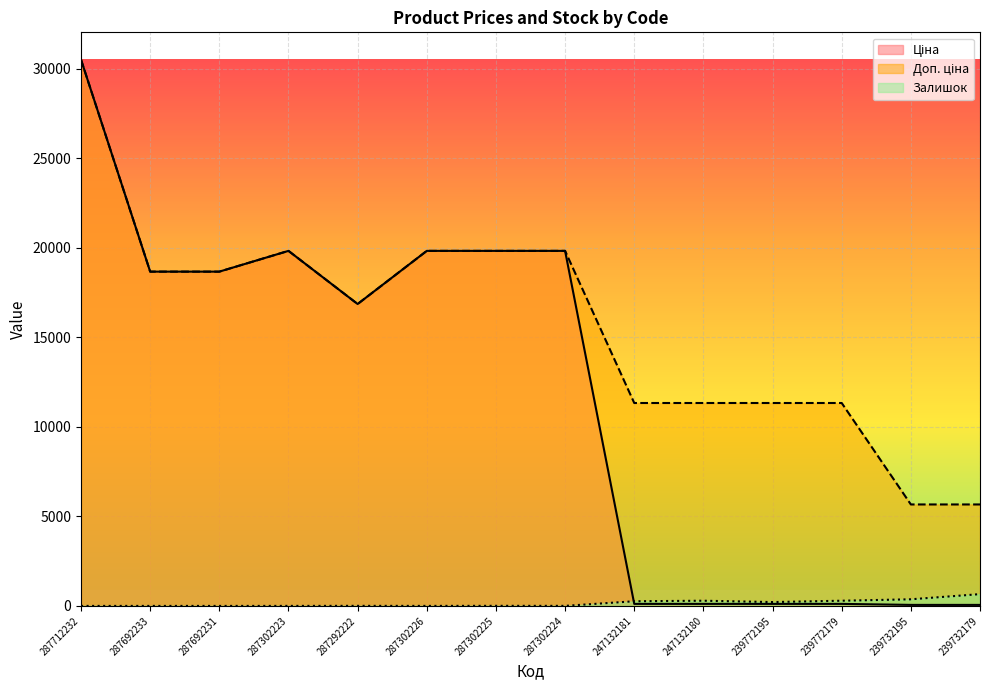

What is the difference between the second highest and minimum values in the Доп. ціна series?

14164.1